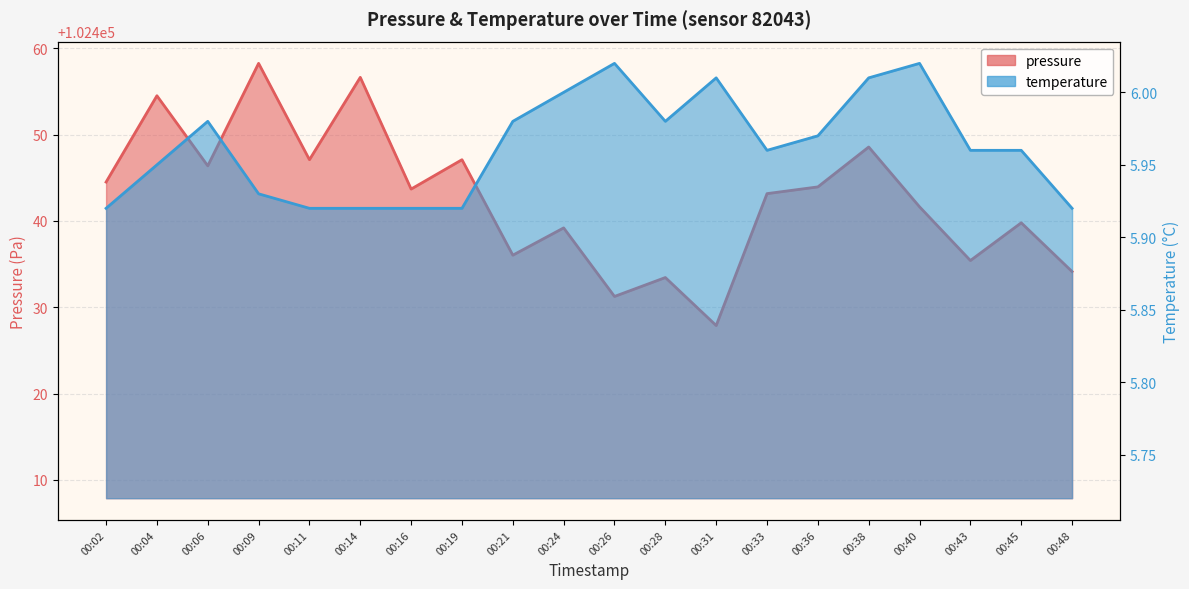

True or false: temperature has a value of 1.3 at 00:02.

False